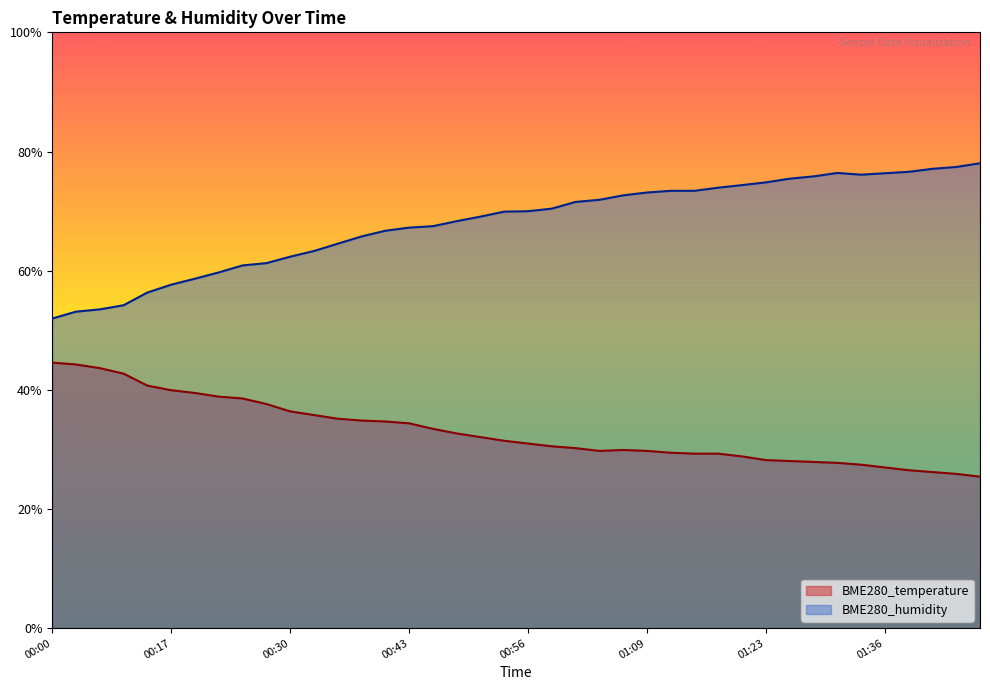

What is the label of the 25th point from the right?

00:43